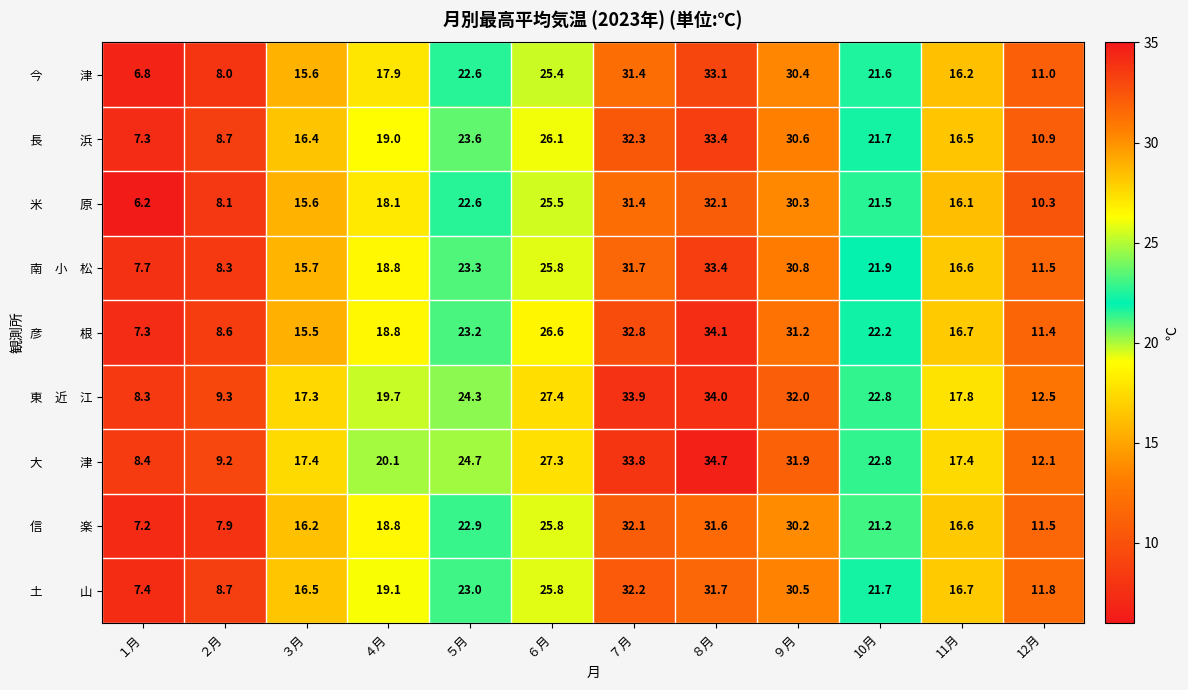

At which category is the sum across all series the highest?

８月